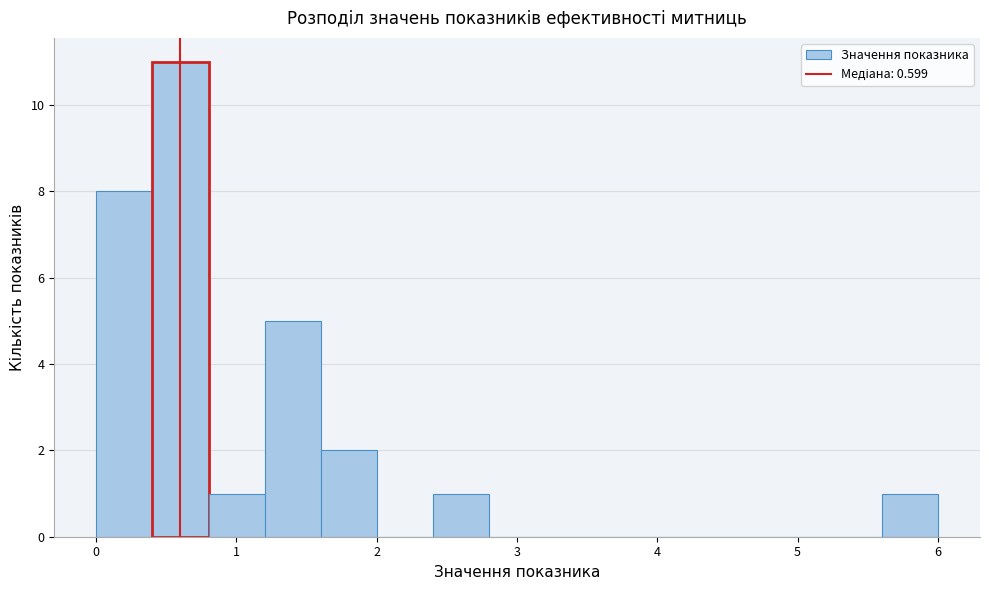

Around what value on the x-axis is the tallest bar? Give the approximate position of its centre, as read against the axis.

0.6